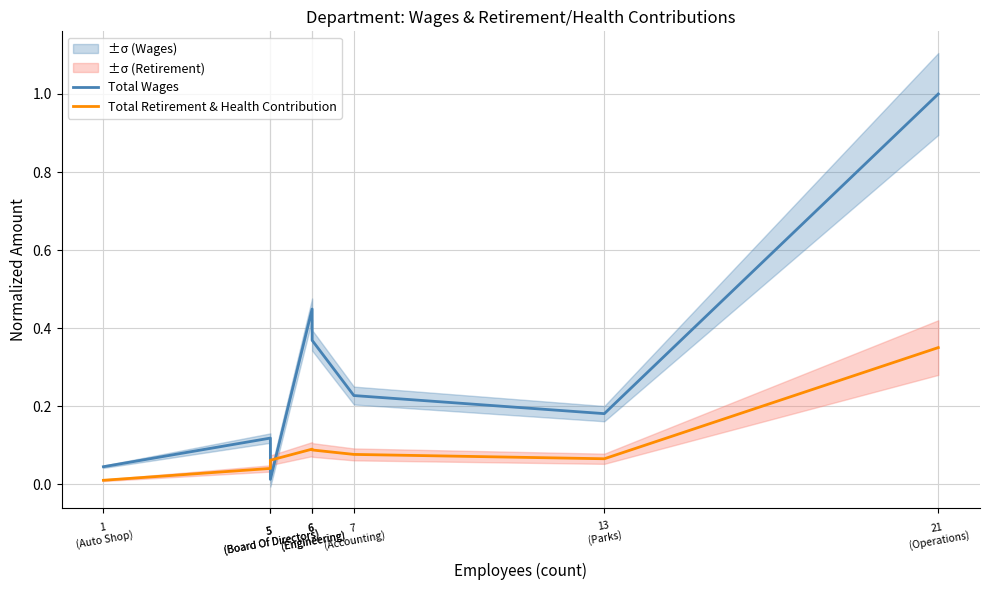

How many lines are shown in the chart?

2